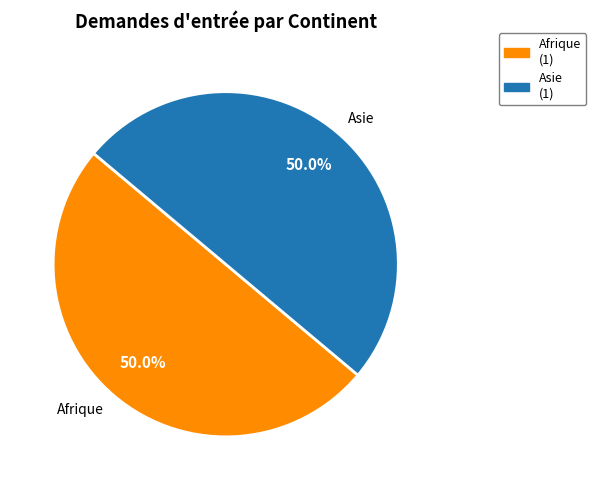

What percentage do Asie and Afrique together represent?

100.0%